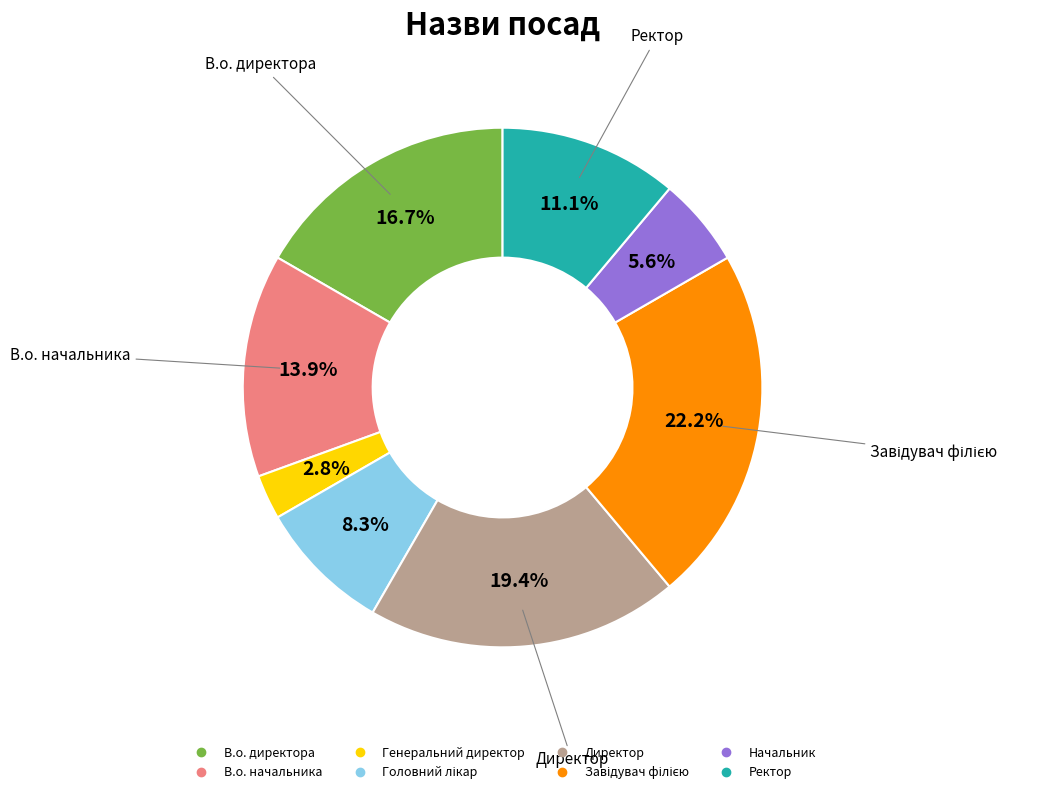

Combined, do Директор and Начальник account for over 50%?

No